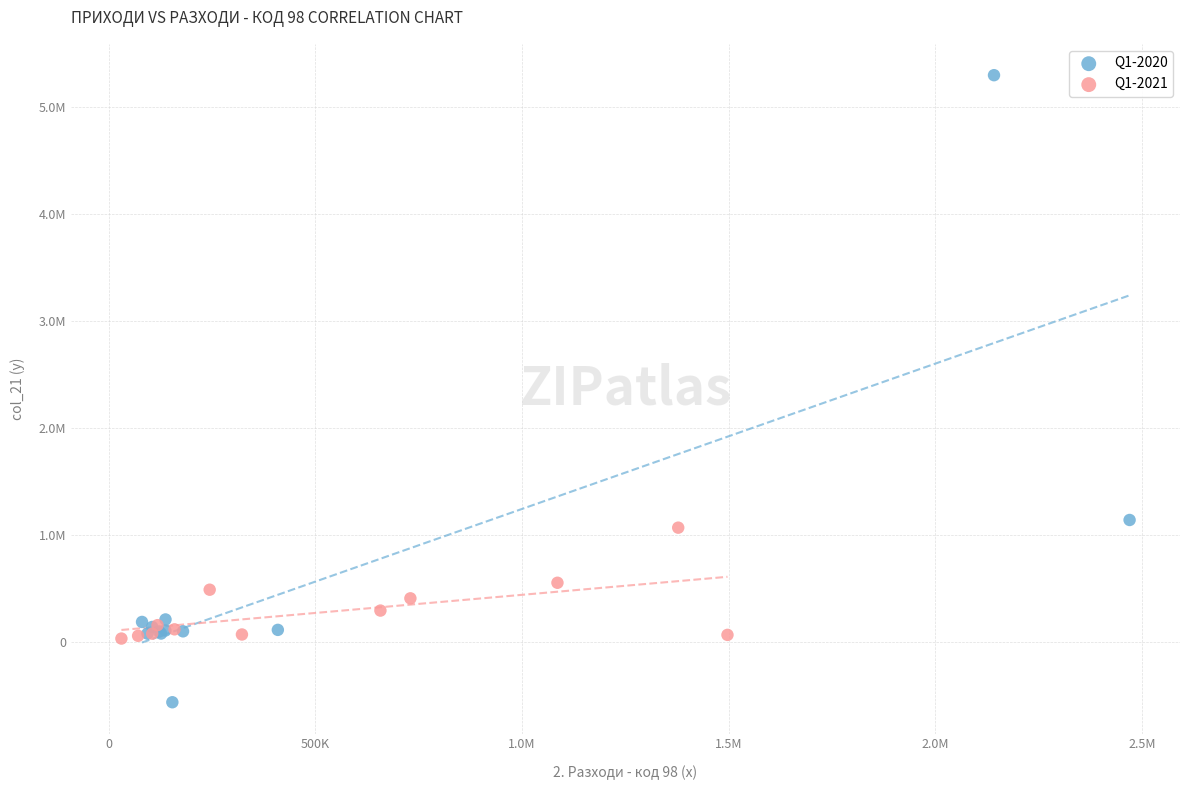

Which series contains the lowest Y value?

Q1-2020